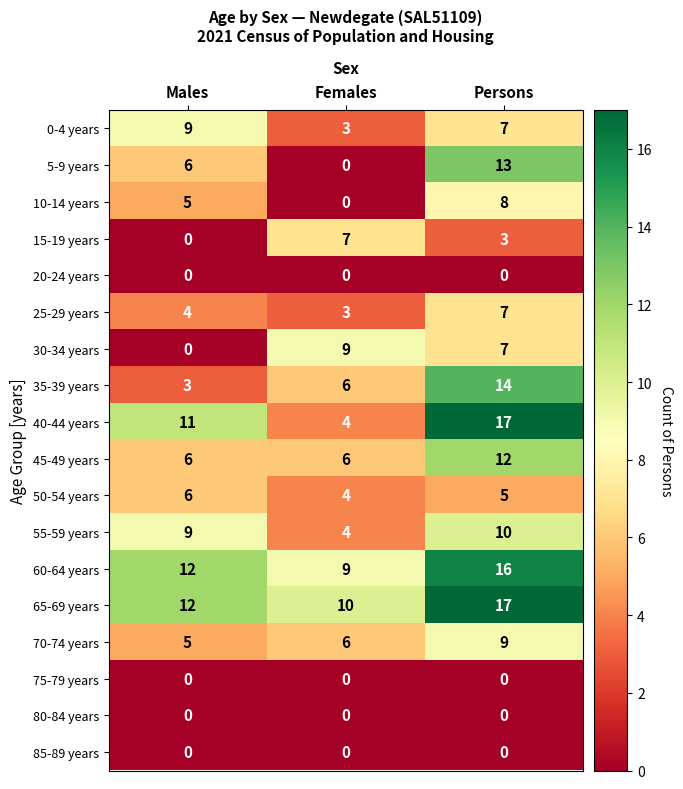

What is the sum of all 15-19 years values?

10